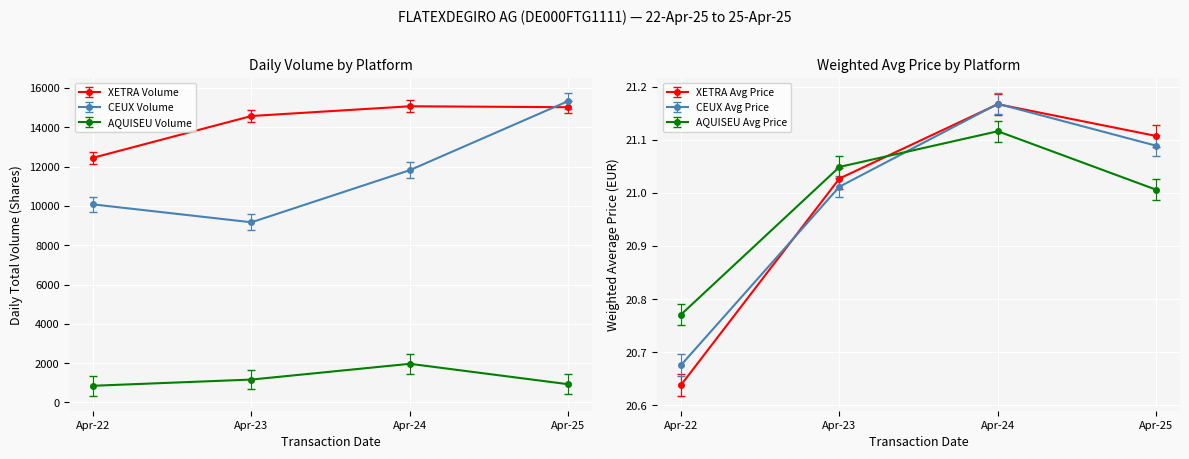

True or false: AQUISEU Avg Price and XETRA Volume cross at least once.

False